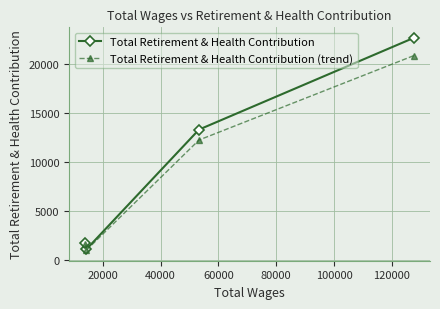

True or false: Total Retirement & Health Contribution and Total Retirement & Health Contribution (trend) intersect in this chart.

False